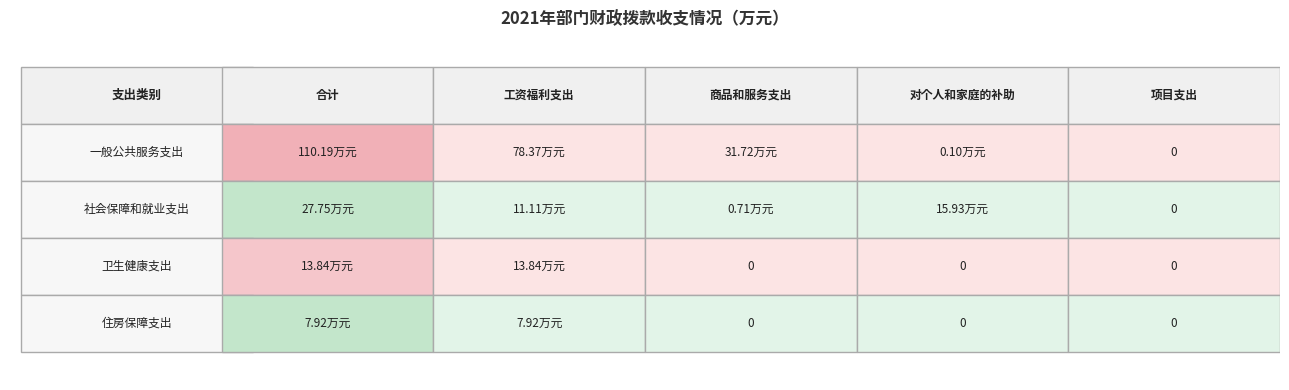

What is the average value of the 一般公共服务支出 series?

44.1